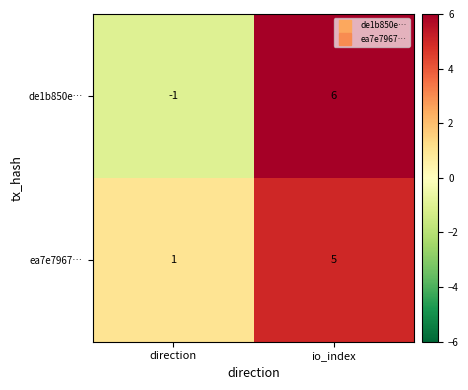

Reading right to left, extract all data points from this chart.

de1b850e…: io_index=6	direction=-1
ea7e7967…: io_index=5	direction=1